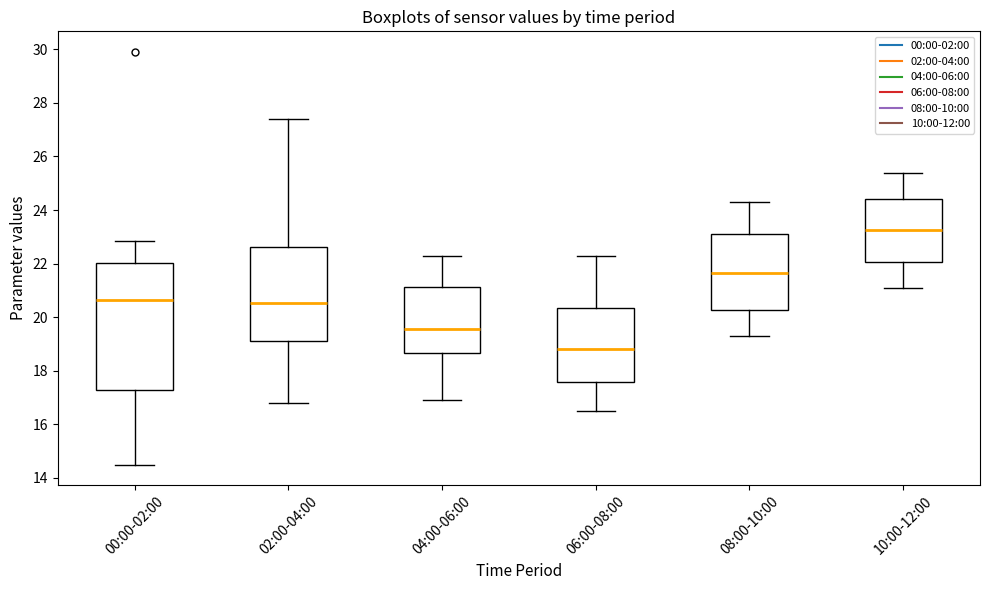

Reading left to right, transcribe this box plot: for each box, give where its median line is, the range the box spans, and where its two whiskers end, as read against the y-axis. The values are not printed on the chart, so give them approximately, as read against the axis.

00:00-02:00: median 20.6, box 17.2 to 22.0, whiskers 14.6 to 22.8
02:00-04:00: median 20.6, box 19.2 to 22.6, whiskers 16.8 to 27.4
04:00-06:00: median 19.6, box 18.6 to 21.2, whiskers 17.0 to 22.4
06:00-08:00: median 18.8, box 17.6 to 20.4, whiskers 16.6 to 22.4
08:00-10:00: median 21.6, box 20.2 to 23.2, whiskers 19.4 to 24.4
10:00-12:00: median 23.2, box 22.0 to 24.4, whiskers 21.2 to 25.4